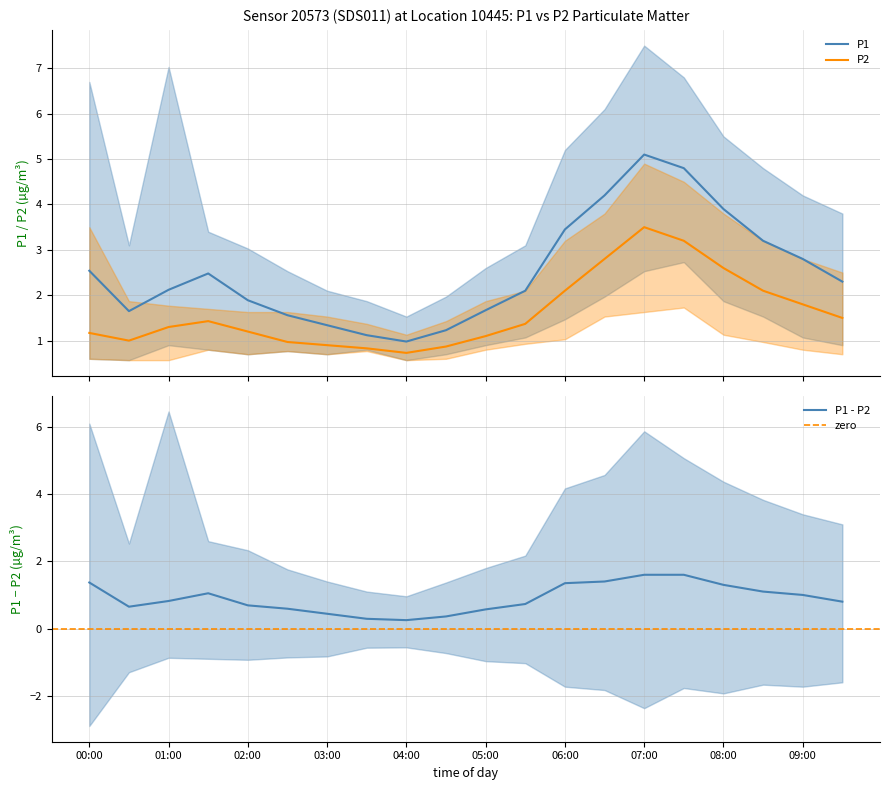

Which series has the largest range (max minus min)?

P1_upper